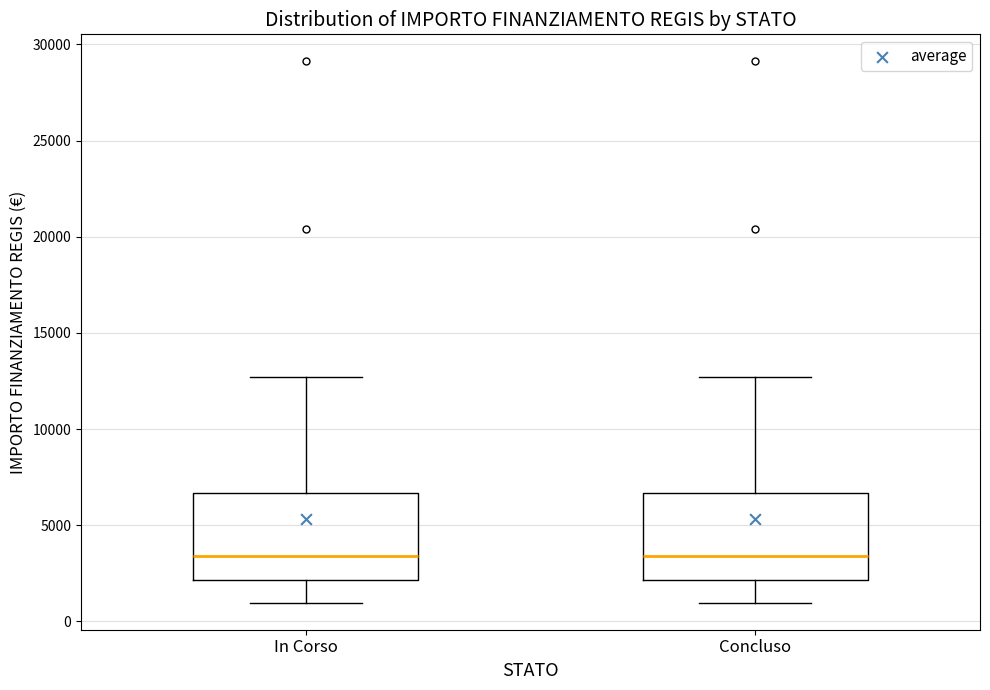

Reading left to right, read every box against the y-axis: the position of its median line, the range the box covers, and the ends of its whiskers. The values are not printed on the chart, so give them approximately, as read against the axis.

In Corso: median 3500, box 2000 to 6500, whiskers 1000 to 12500
Concluso: median 3500, box 2000 to 6500, whiskers 1000 to 12500